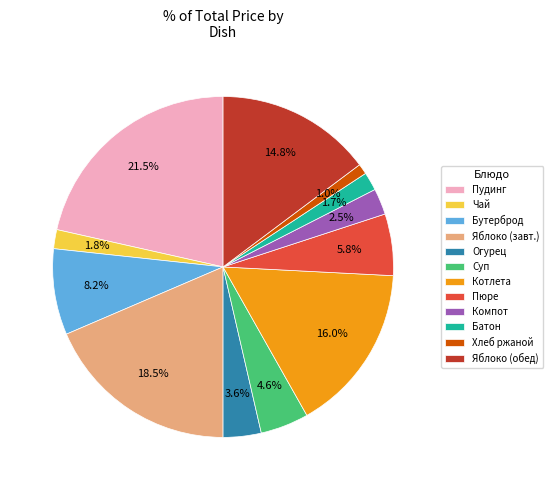

Which category has the biggest portion of the pie?

Пудинг